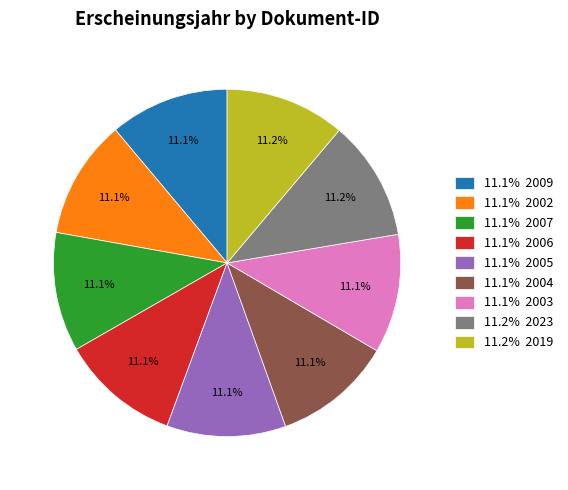

Is there any slice that represents more than half of the pie?

No